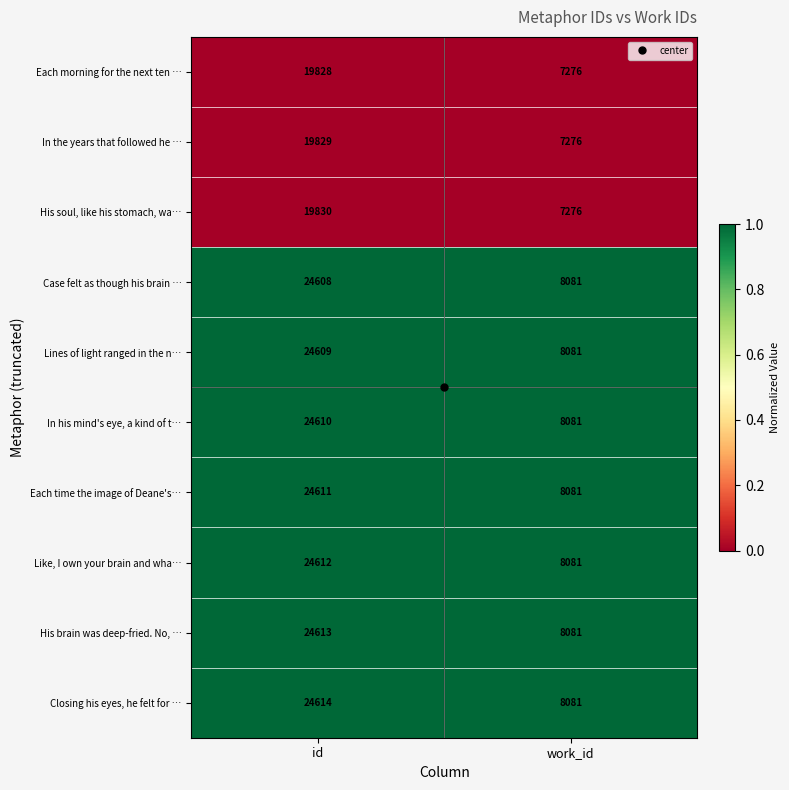

Where is Case felt as though his brain … nearest to the value 16344?

work_id